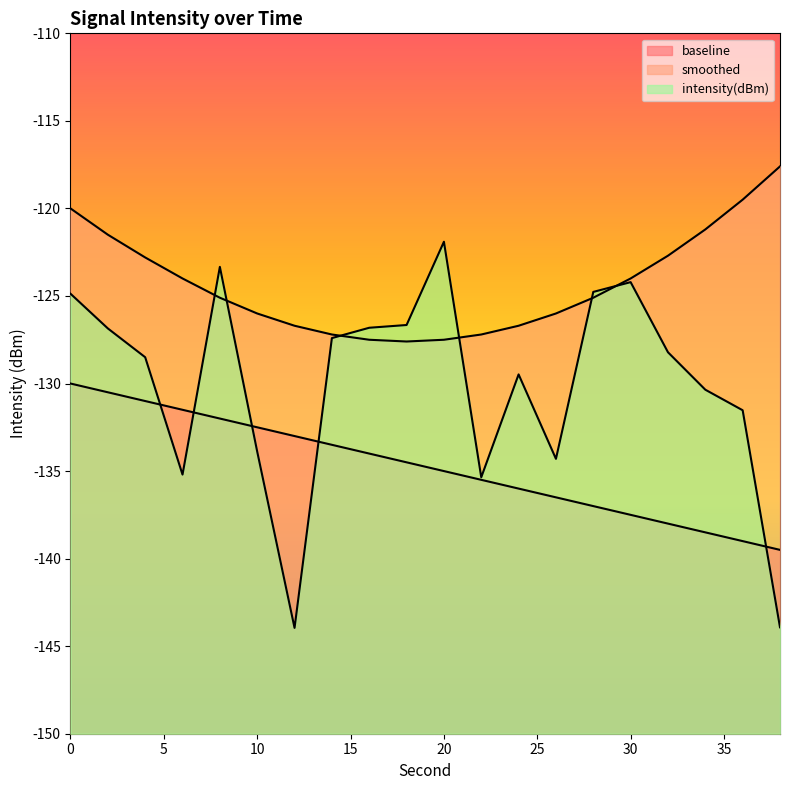

Reading right to left, what are all the values shown in this chart?

intensity(dBm): -143.9	-131.5	-130.4	-128.2	-124.2	-124.8	-134.3	-129.5	-135.4	-121.9	-126.7	-126.8	-127.4	-144.0	-133.9	-123.3	-135.2	-128.5	-126.9	-124.9
smoothed: -117.6	-119.5	-121.2	-122.7	-124.0	-125.1	-126.0	-126.7	-127.2	-127.5	-127.6	-127.5	-127.2	-126.7	-126.0	-125.1	-124.0	-122.8	-121.5	-120.0
baseline: -139.5	-139.0	-138.5	-138.0	-137.5	-137.0	-136.5	-136.0	-135.5	-135.0	-134.5	-134.0	-133.5	-133.0	-132.5	-132.0	-131.5	-131.0	-130.5	-130.0